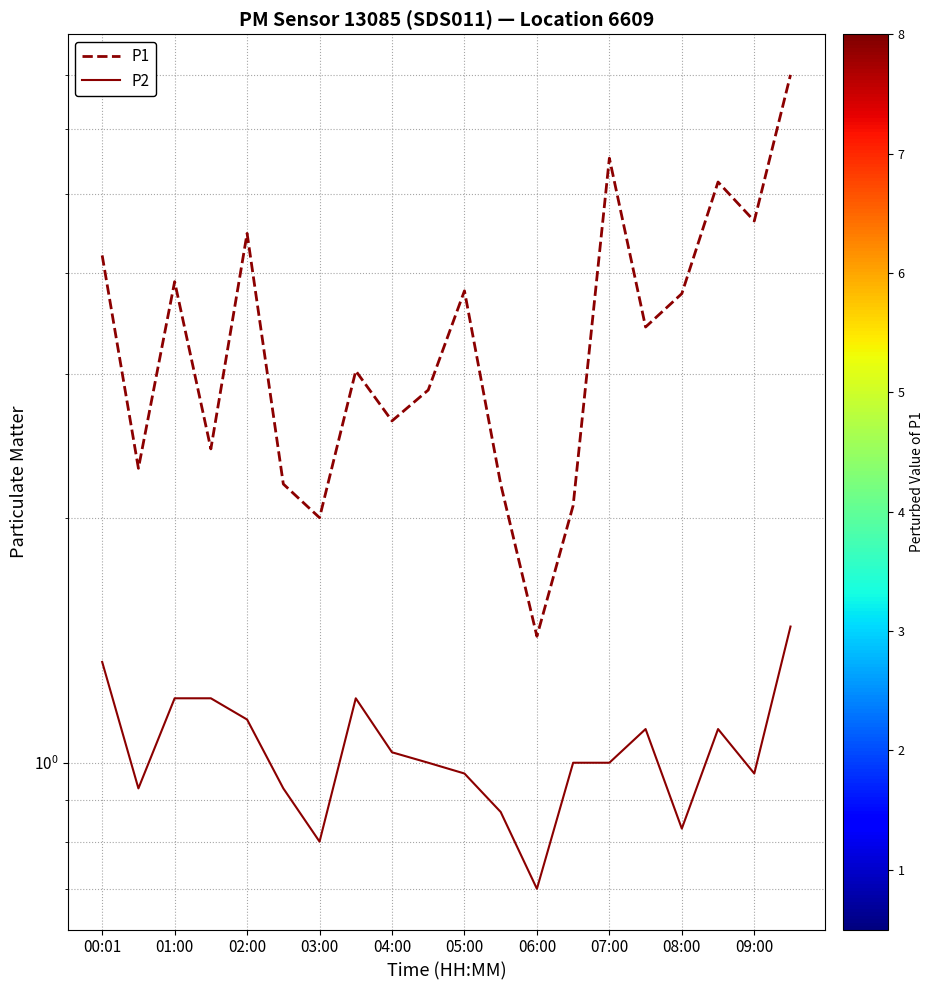

Does the chart display data point markers on the line(s)?

No